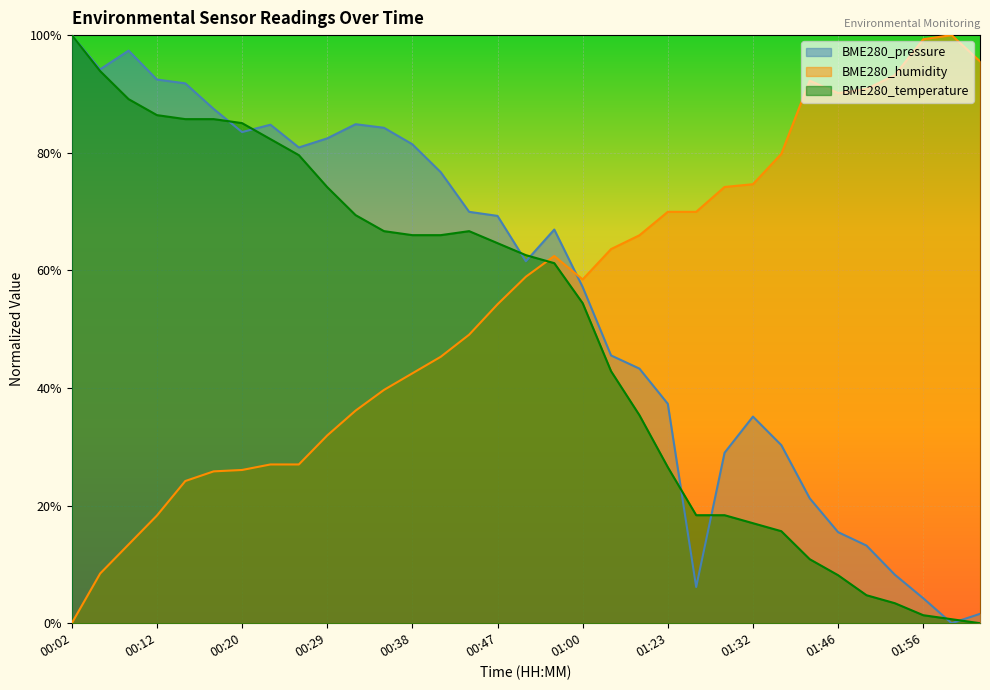

Which series has the largest total across all categories?

BME280_pressure